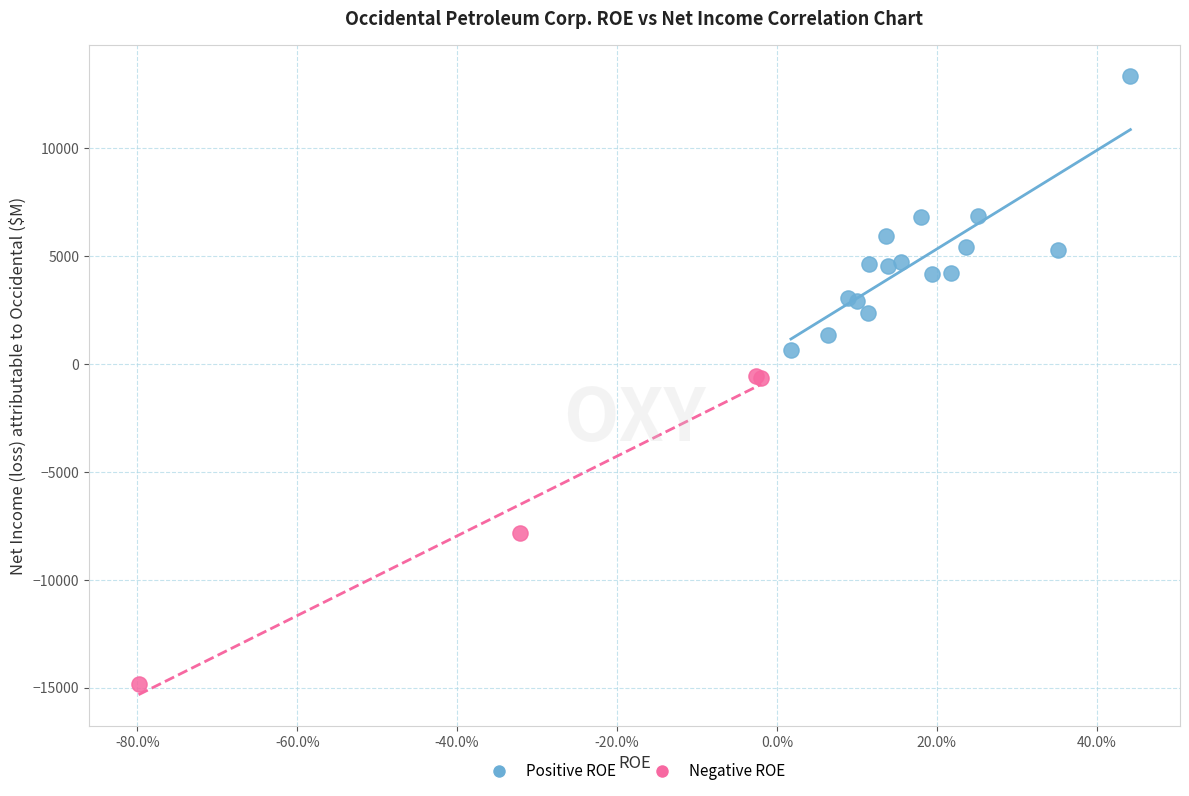

Which series reaches the minimum Y coordinate?

Negative ROE